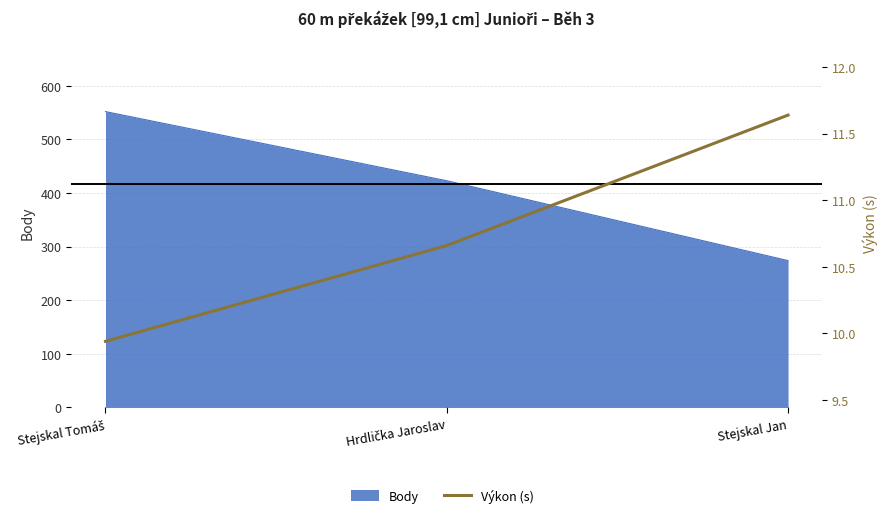

What is the label of the 3rd point from the right?

Stejskal Tomáš